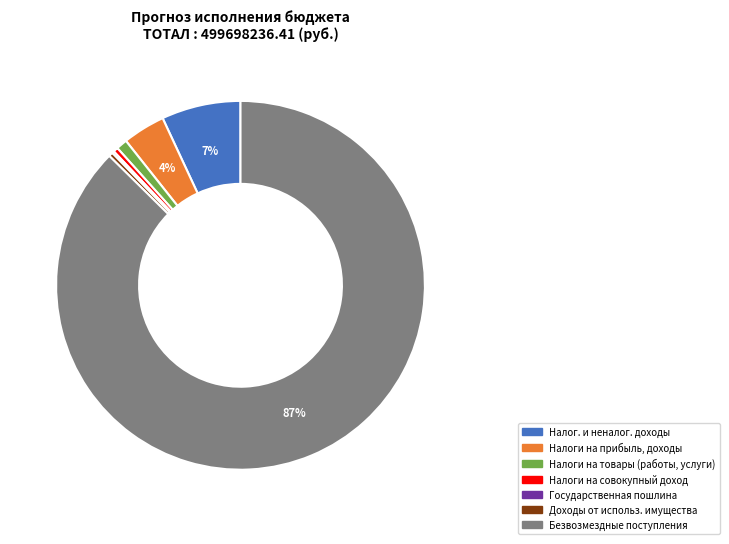

To the nearest percent, what is the average slice percentage?

14%